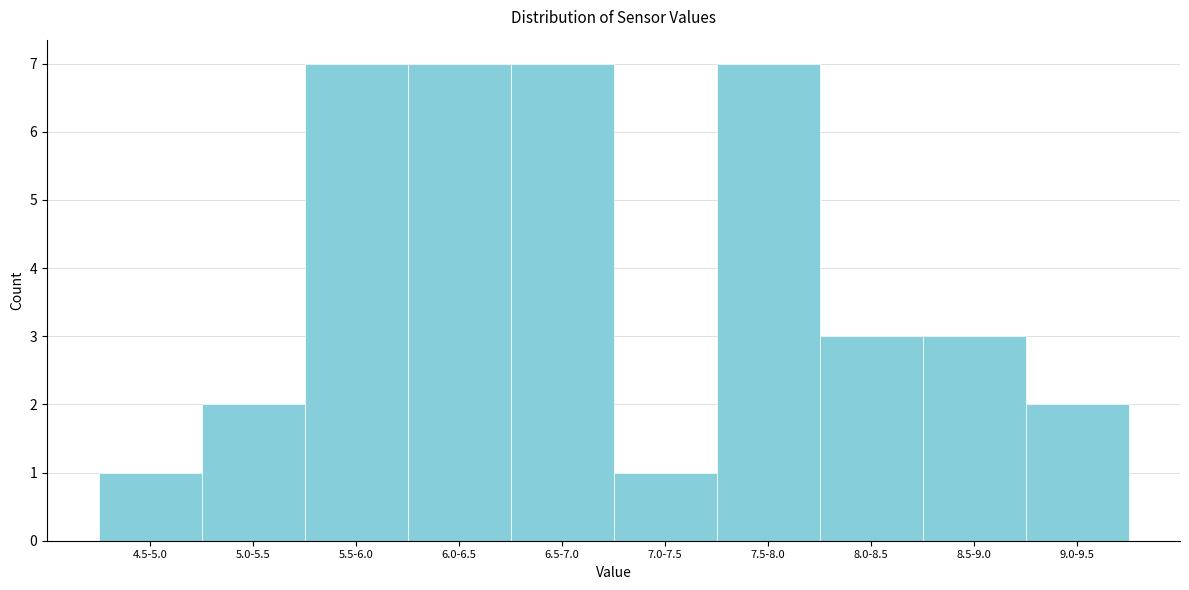

Reading left to right, extract all data points from this chart.

4.5-5.0=1	5.0-5.5=2	5.5-6.0=7	6.0-6.5=7	6.5-7.0=7	7.0-7.5=1	7.5-8.0=7	8.0-8.5=3	8.5-9.0=3	9.0-9.5=2